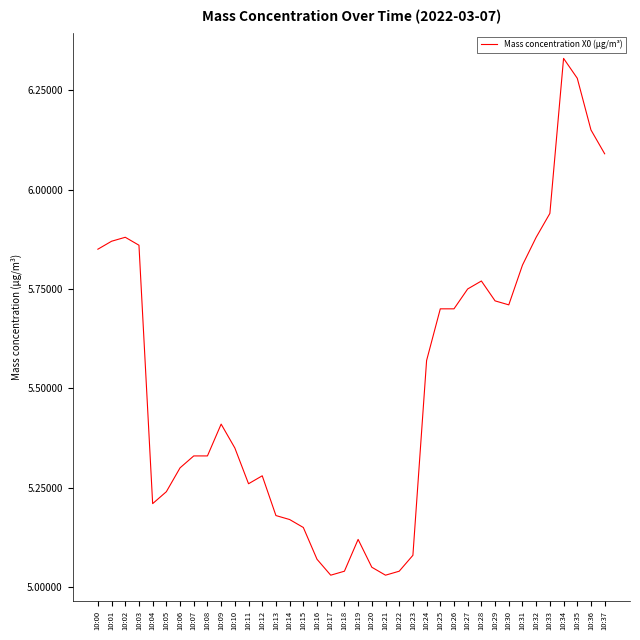

What is the change in value from 10:31 to 10:33?

+0.1